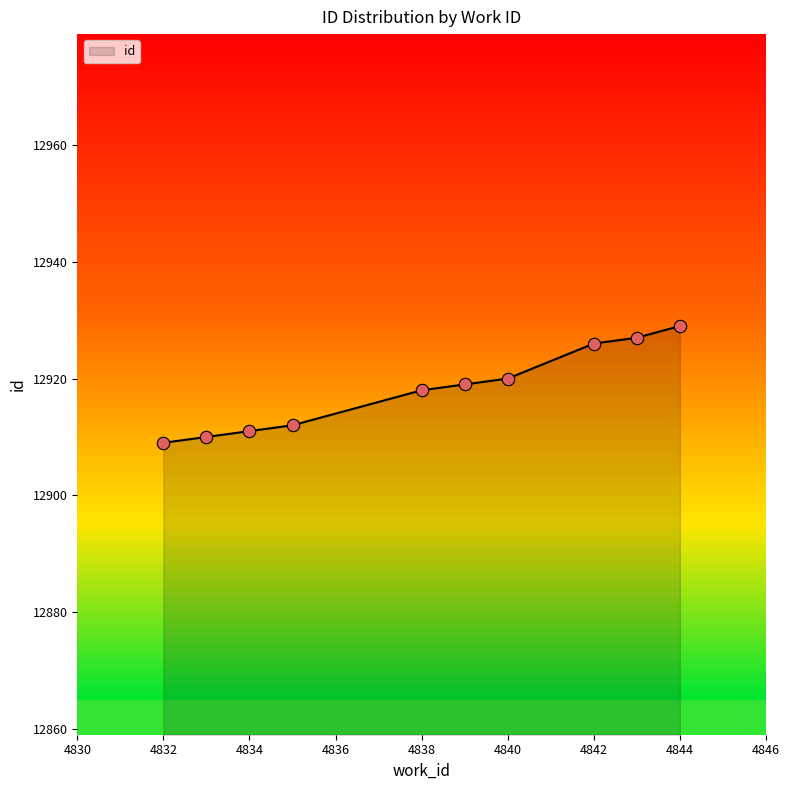

What is the difference between the maximum and minimum values?

20